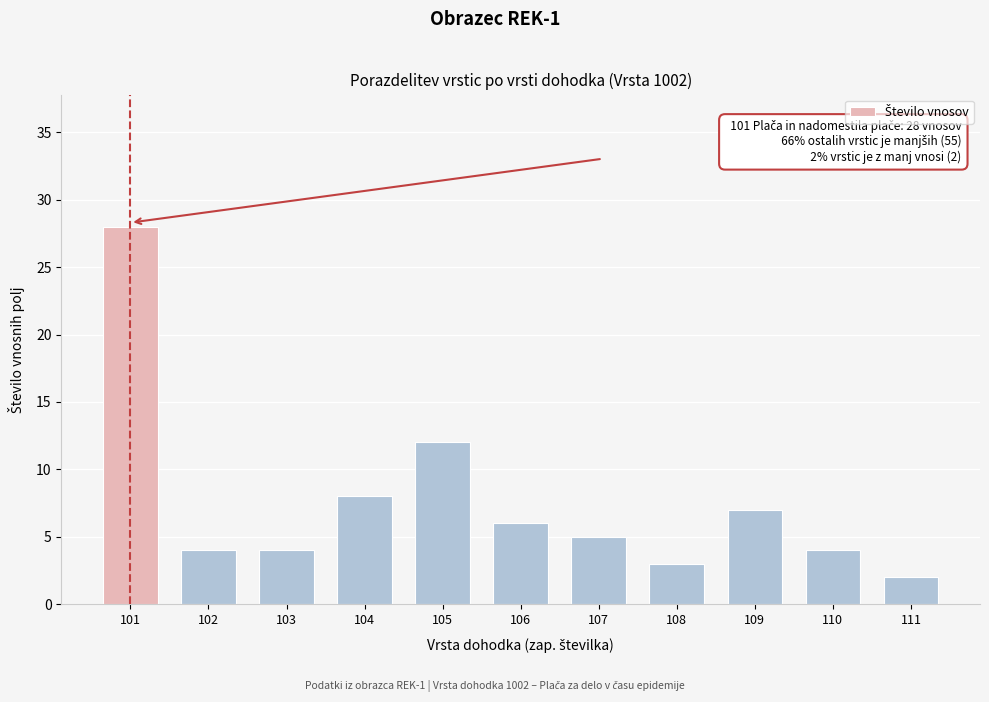

Reading left to right, what are all the values shown in this chart?

101=28	102=4	103=4	104=8	105=12	106=6	107=5	108=3	109=7	110=4	111=2